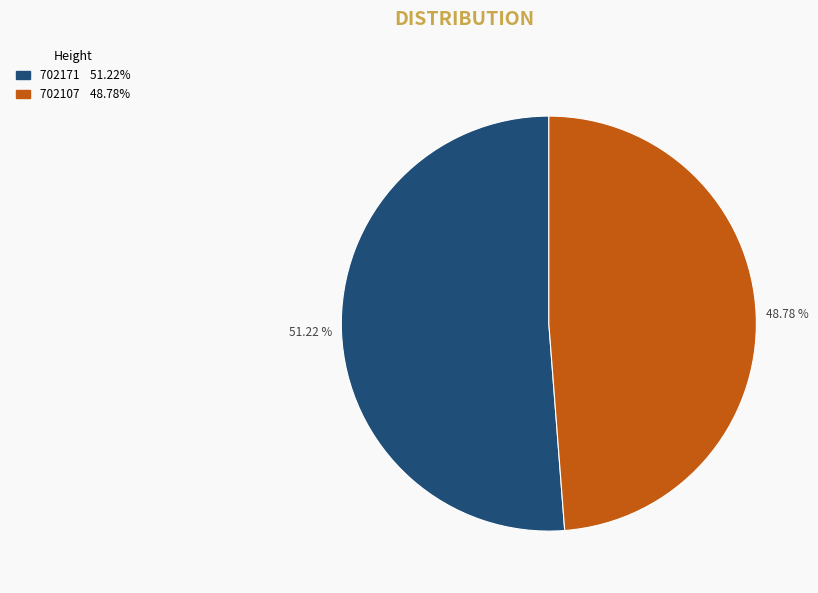

What percentage is the 702107 slice, to the nearest percent?

49%